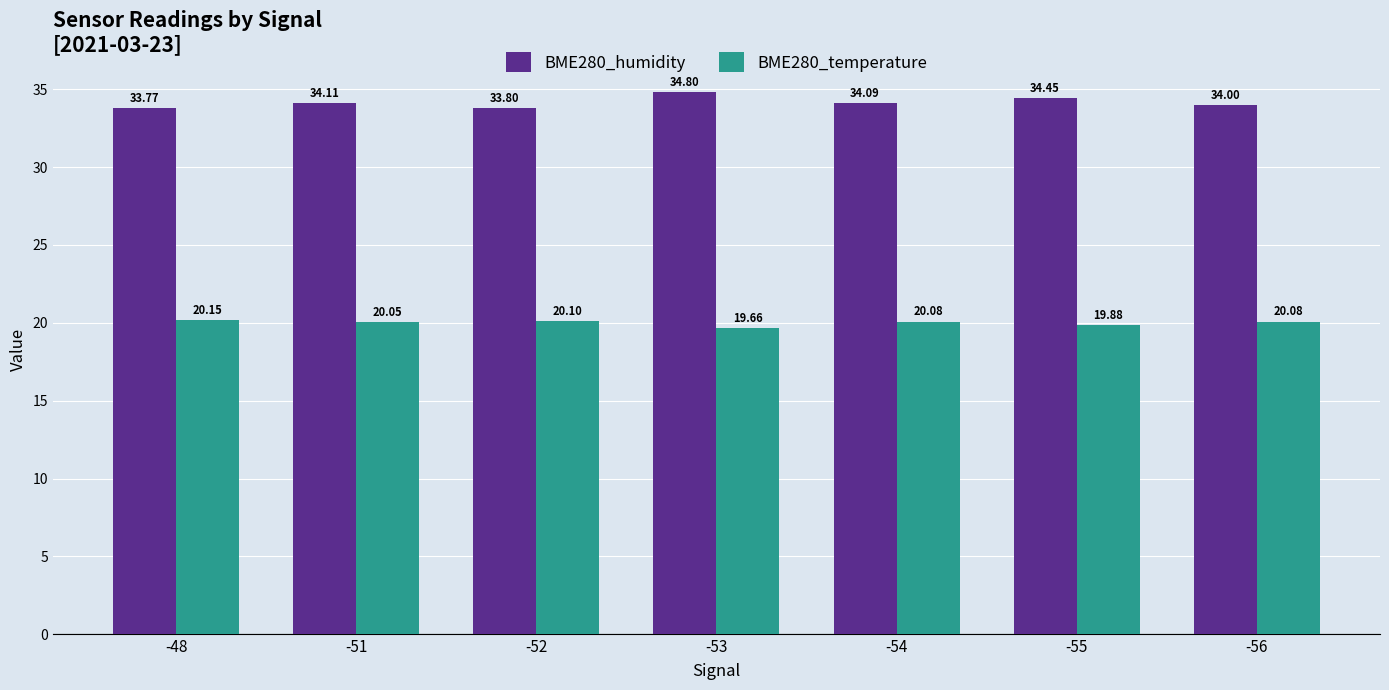

What is the difference between the maximum and minimum values in the BME280_humidity series?

1.0